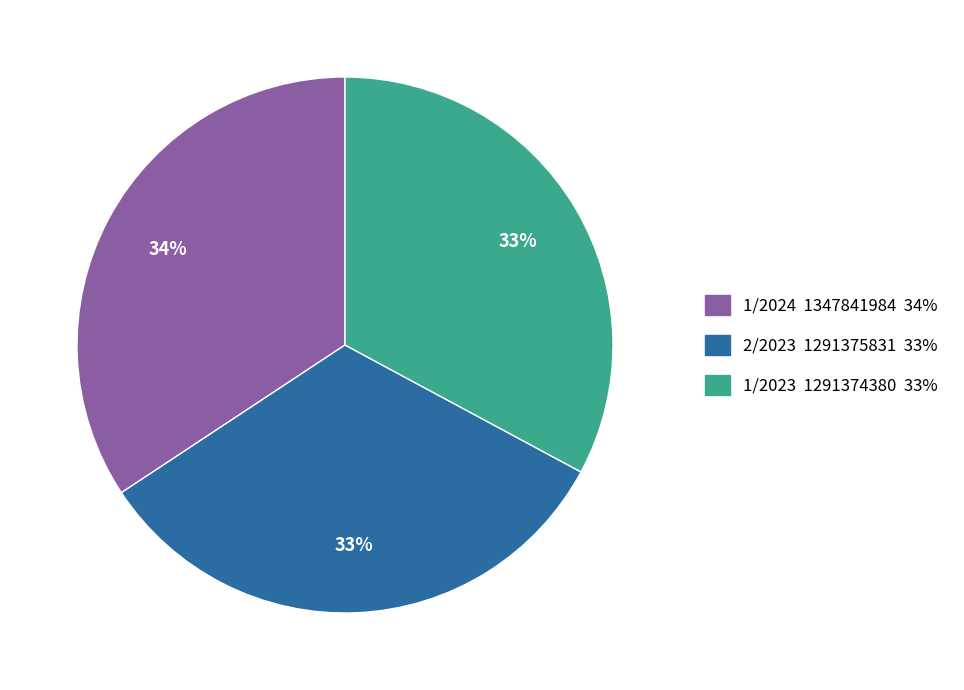

Between 2/2023 1291375831 33% and 1/2024 1347841984 34%, which is larger?

1/2024 1347841984 34%